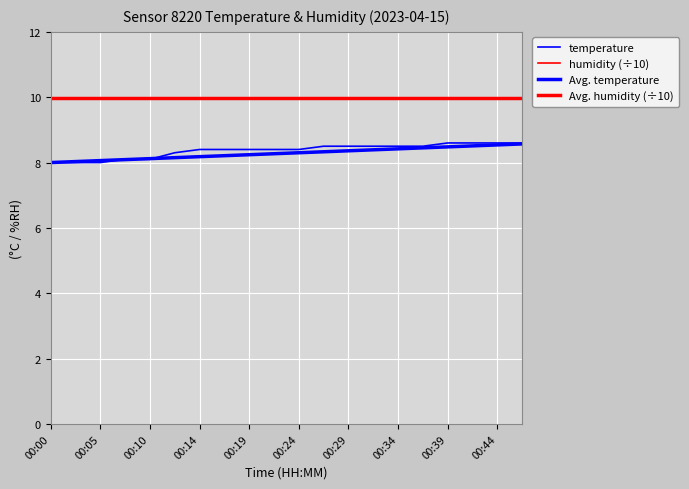

Does the chart display data point markers on the line(s)?

No